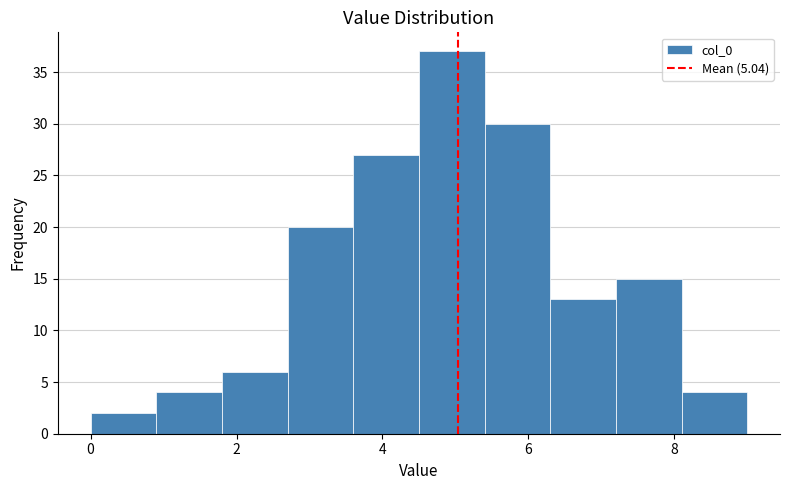

How tall is the bar that spans 2.7 to 3.6 on the x-axis? Neither the bar edges nor the heights are printed on the chart, so give them approximately, as read against the axes.

20